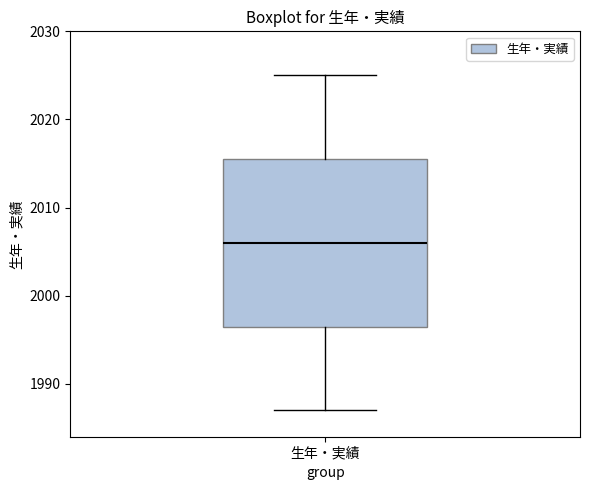

Read this box plot against the y-axis: the position of the median line, the range covered by the box, and the ends of both whiskers. The values are not printed on the chart, so give them approximately, as read against the axis.

median 2006, box 1997 to 2016, whiskers 1987 to 2025